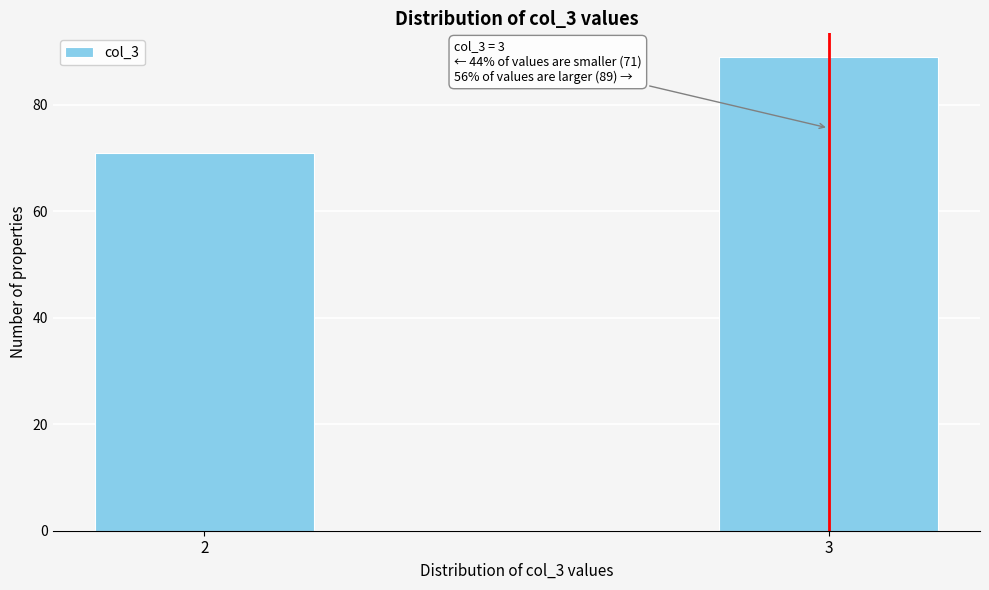

Reading left to right, what are all the values shown in this chart?

2=71	3=89